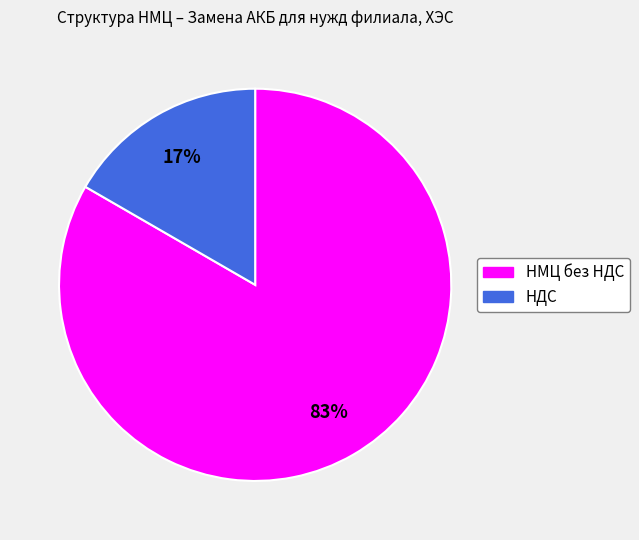

How many segments does this pie chart have?

2